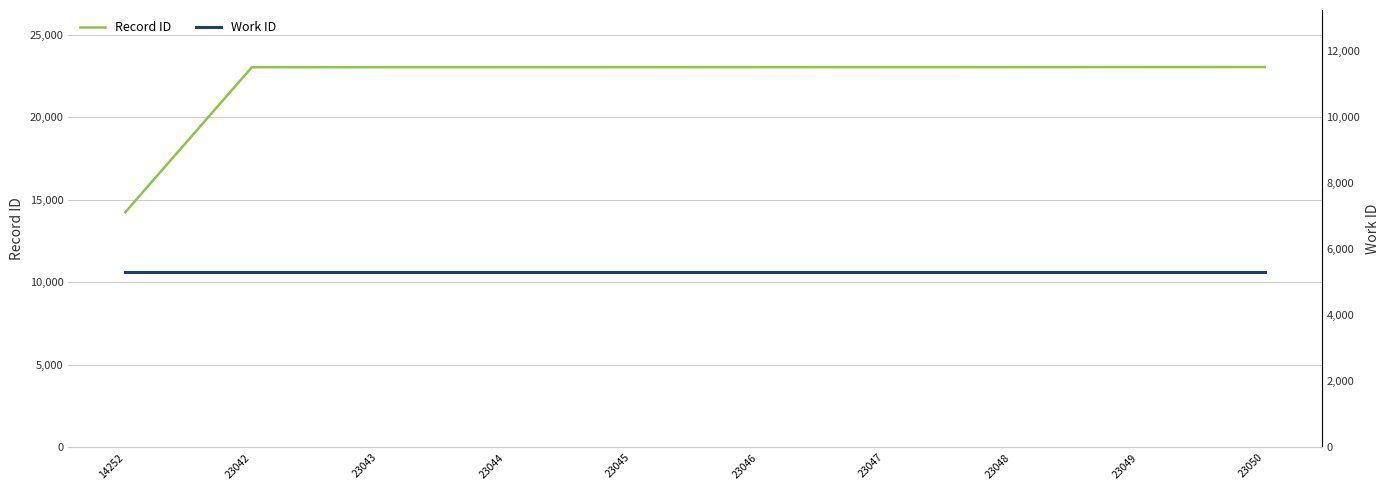

True or false: Record ID has more than 2 interior local peaks.

False